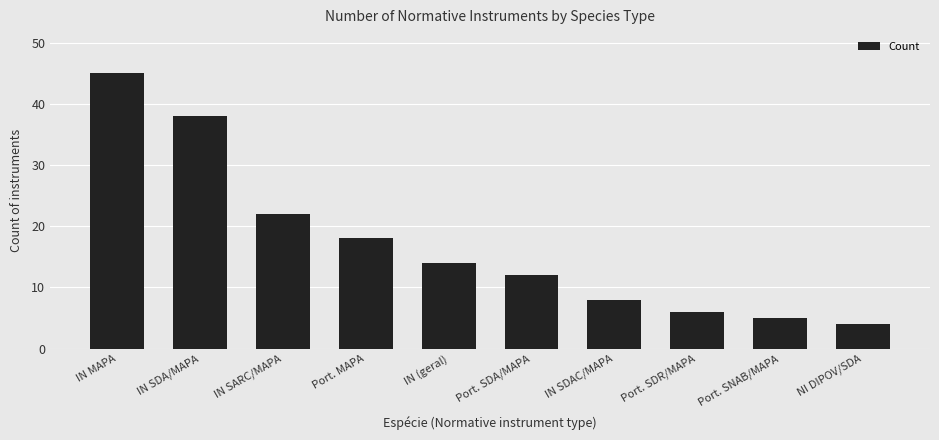

What is the greatest value displayed?

45